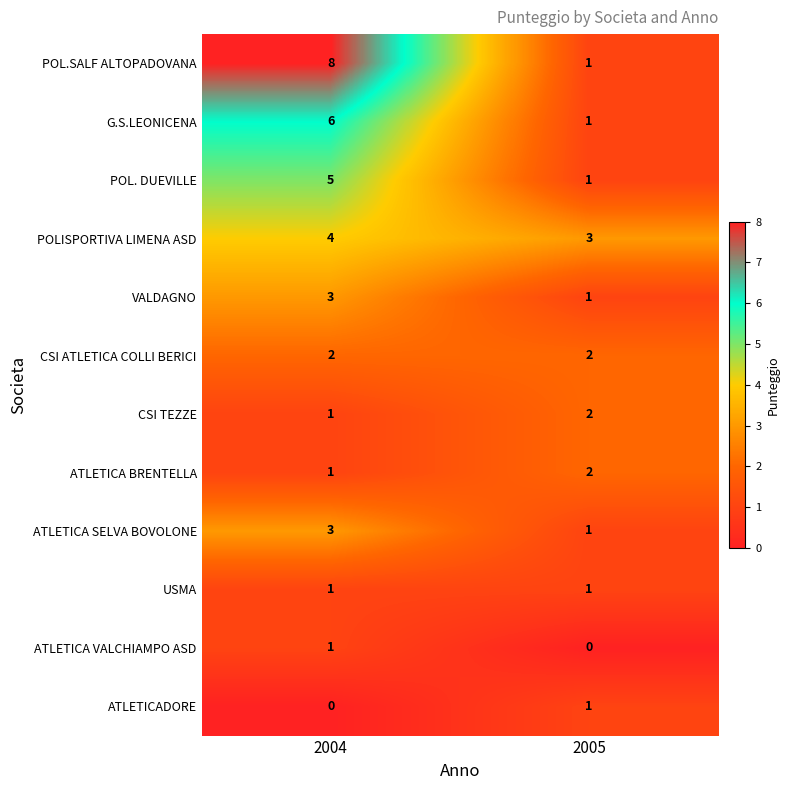

Count the number of data series in this chart.

12